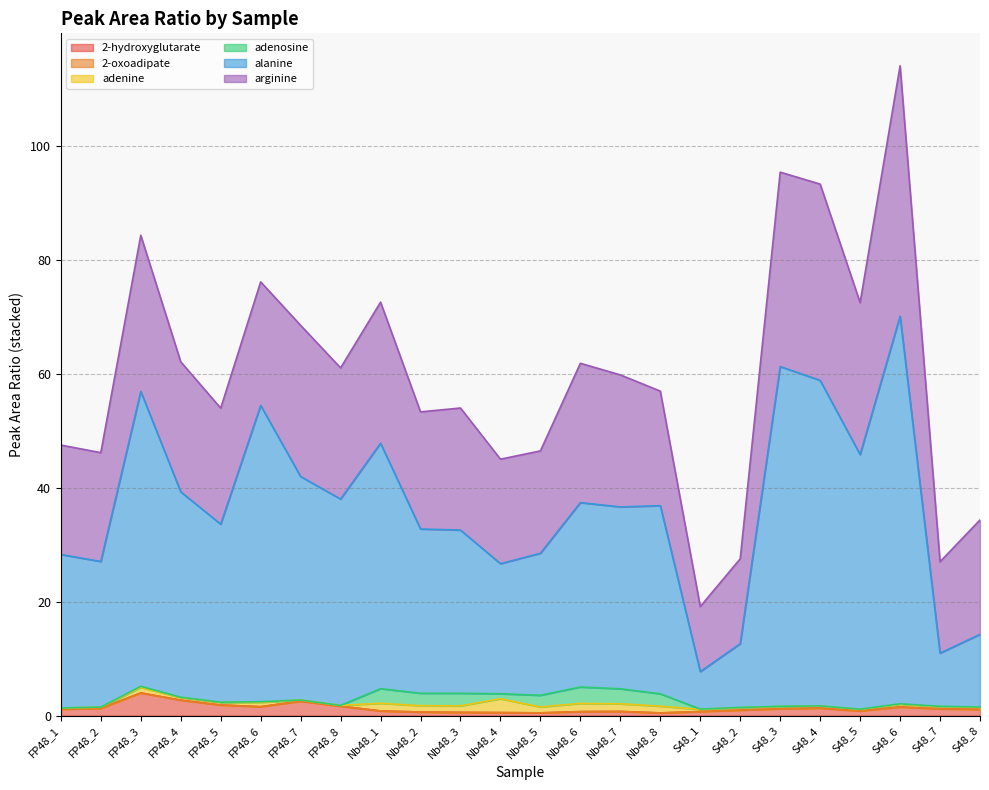

True or false: arginine has more than 2 points higher than both neighbors.

True